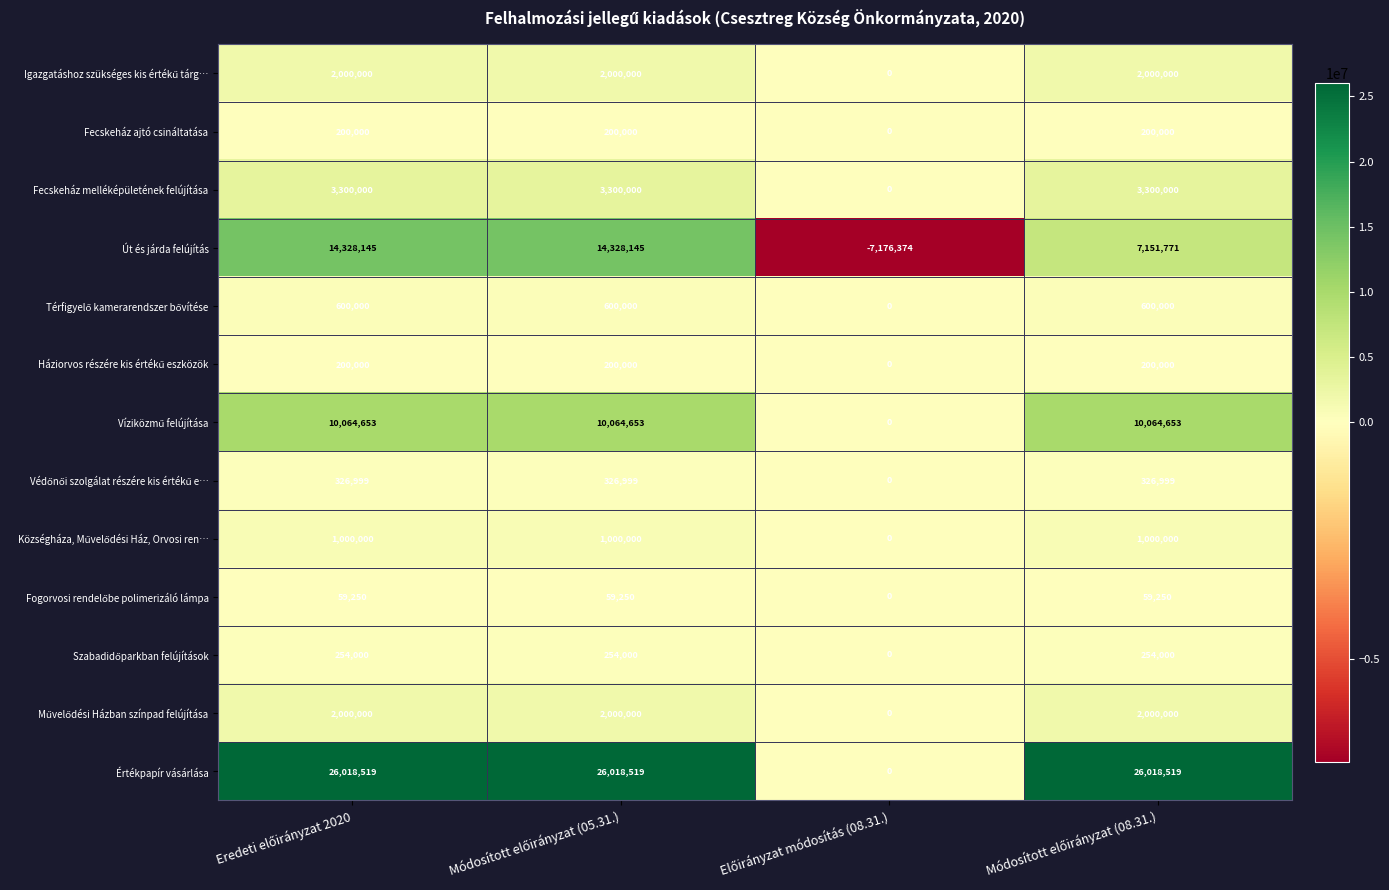

Which series has the largest total across all categories?

Értékpapír vásárlása